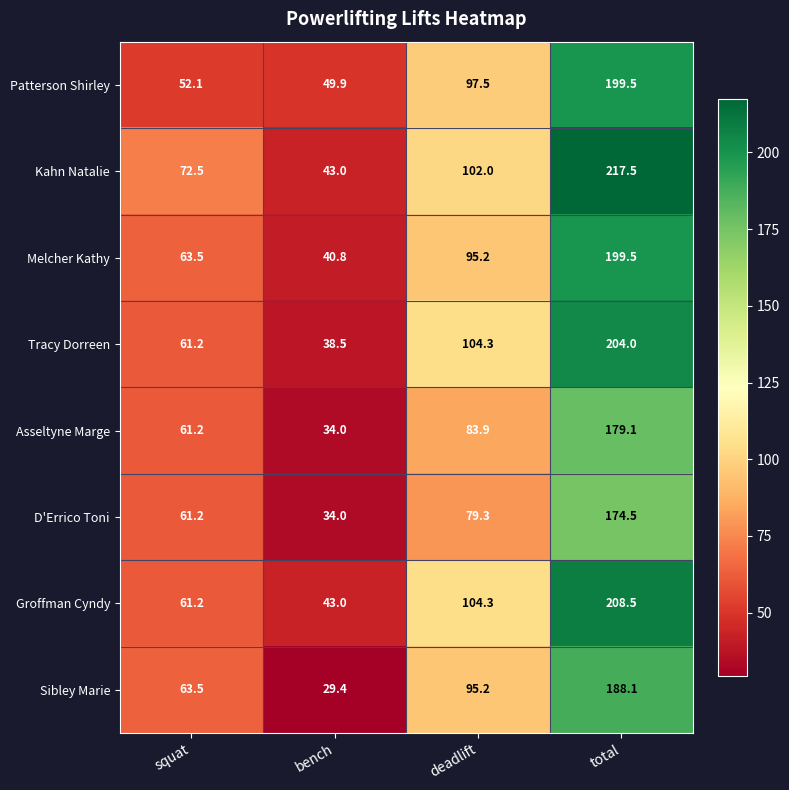

What is the lowest value of the Tracy Dorreen series?

38.5